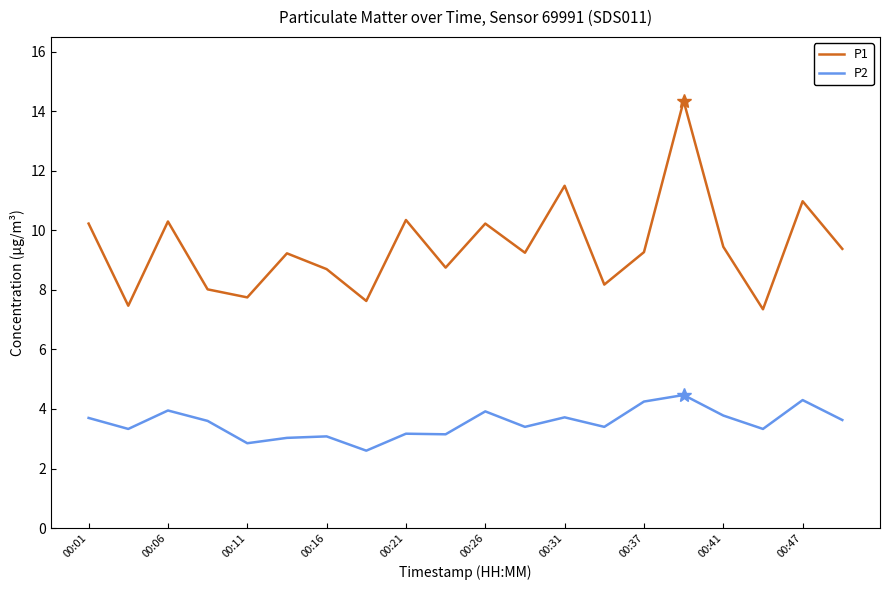

True or false: P2 and P1 intersect in this chart.

False